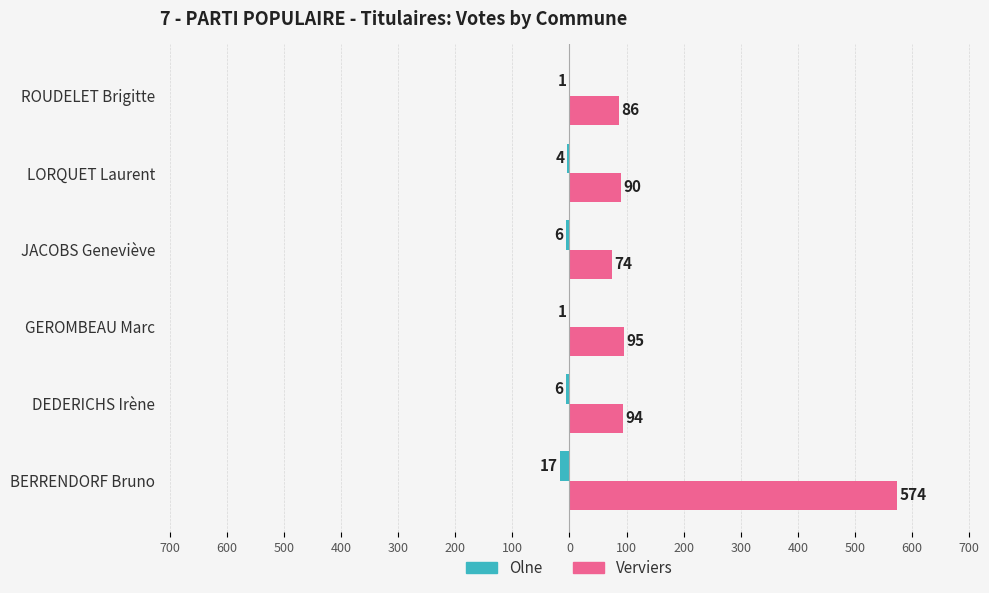

What are all the series names shown in the legend?

Olne, Verviers